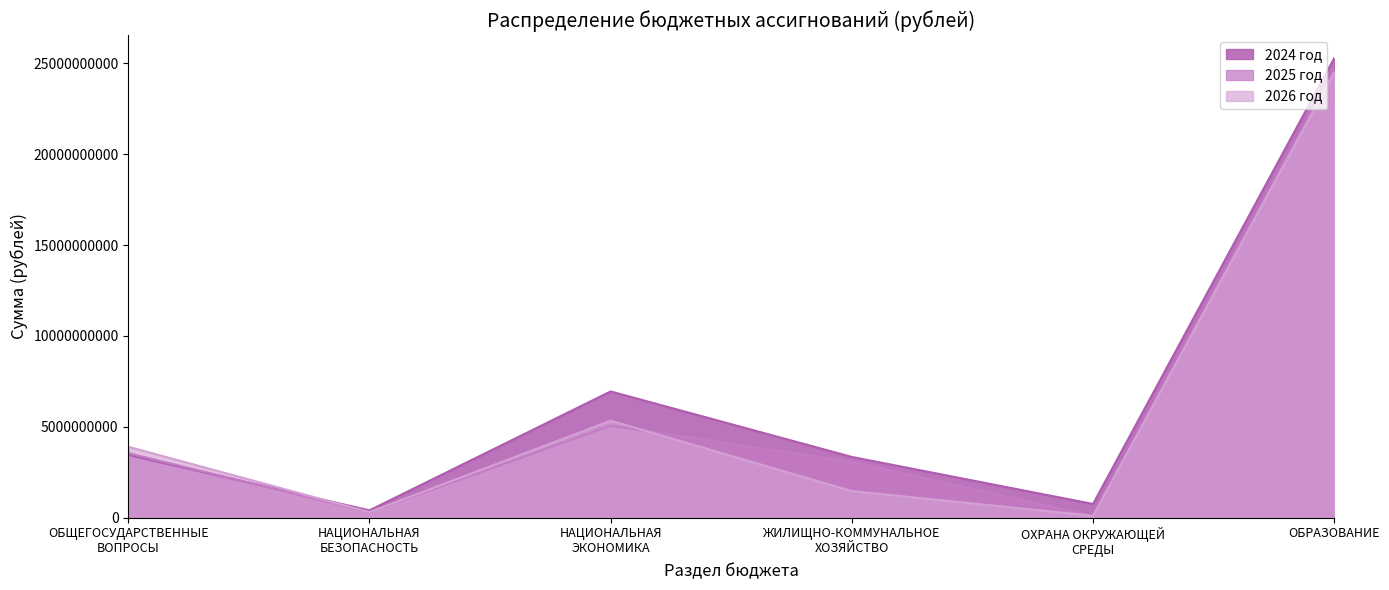

What is the spread (max minus min) of values at ОХРАНА ОКРУЖАЮЩЕЙ
СРЕДЫ?

651452417.2